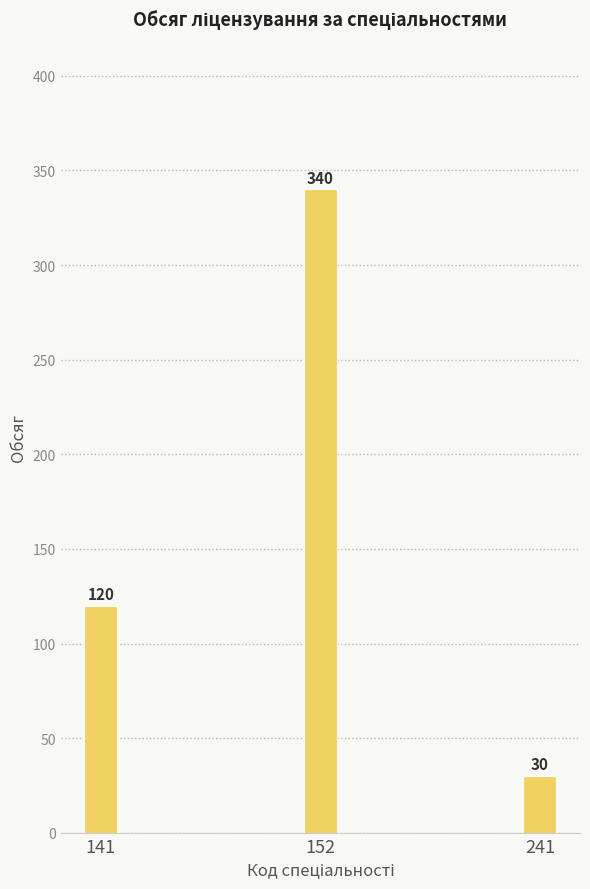

List the labels in order of value, smallest first.

241, 141, 152